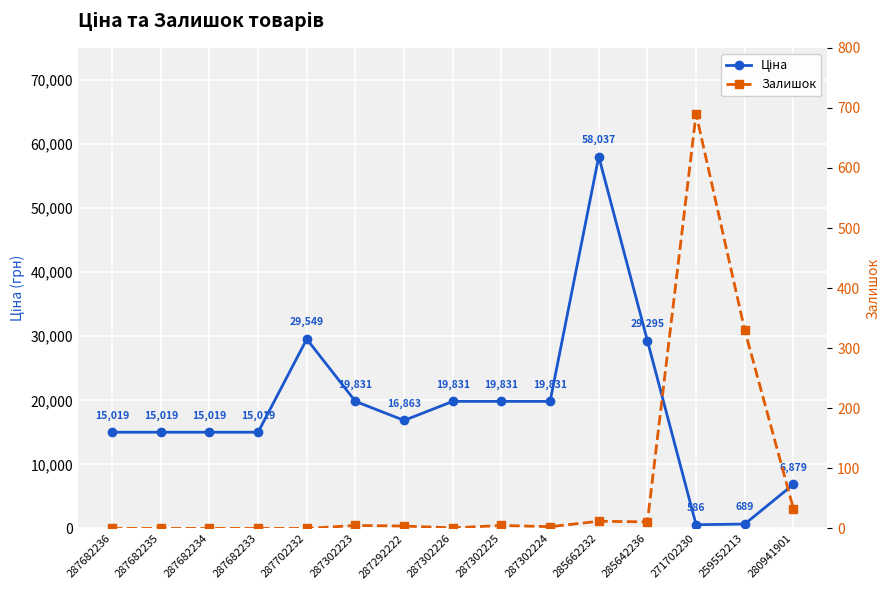

At which category is the sum across all series the highest?

285662232